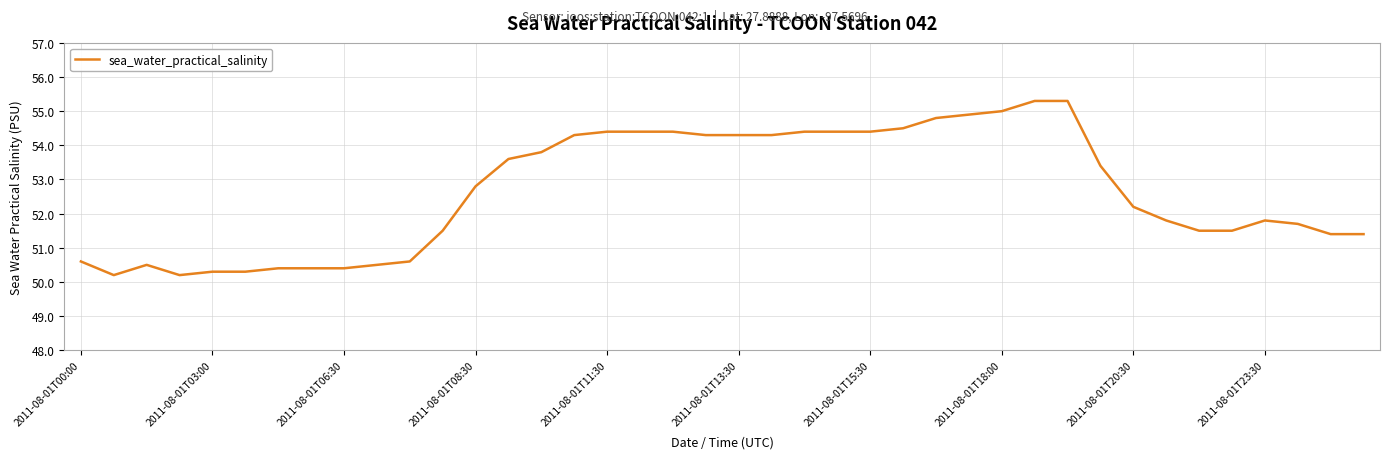

What is the smallest value displayed?

50.2